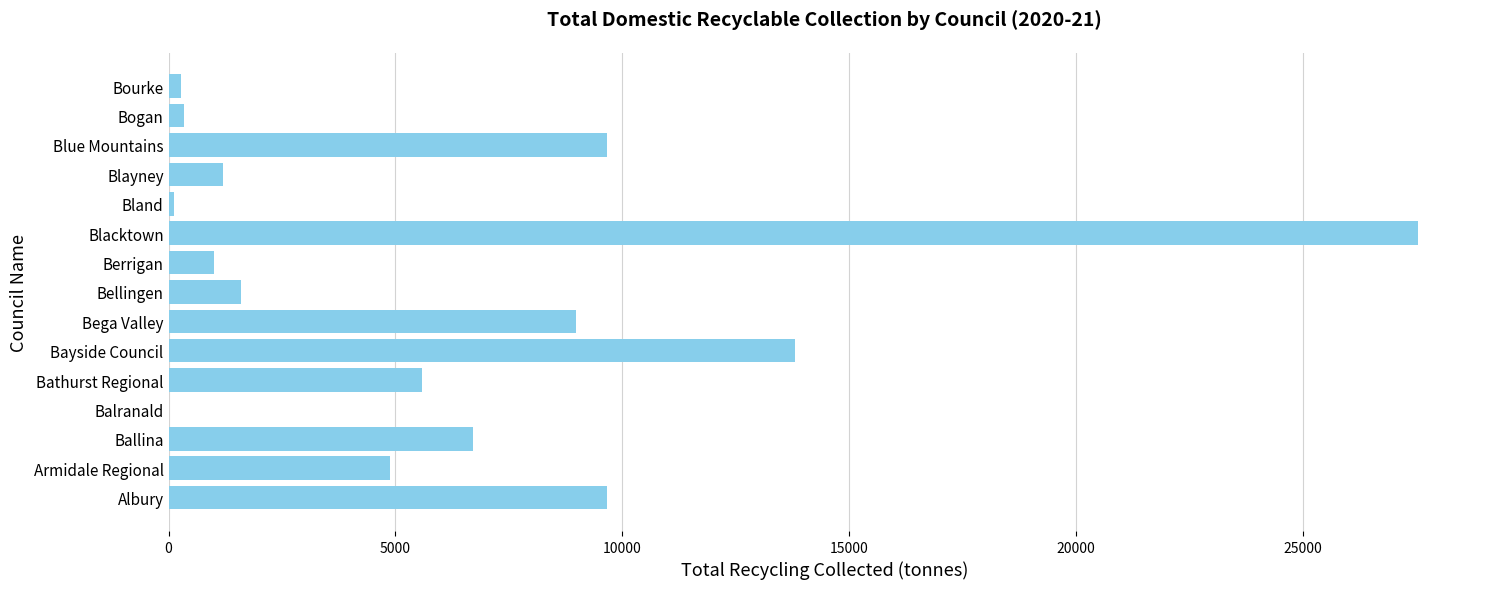

What is the change in value from Bayside Council to Bega Valley?

-4825.3